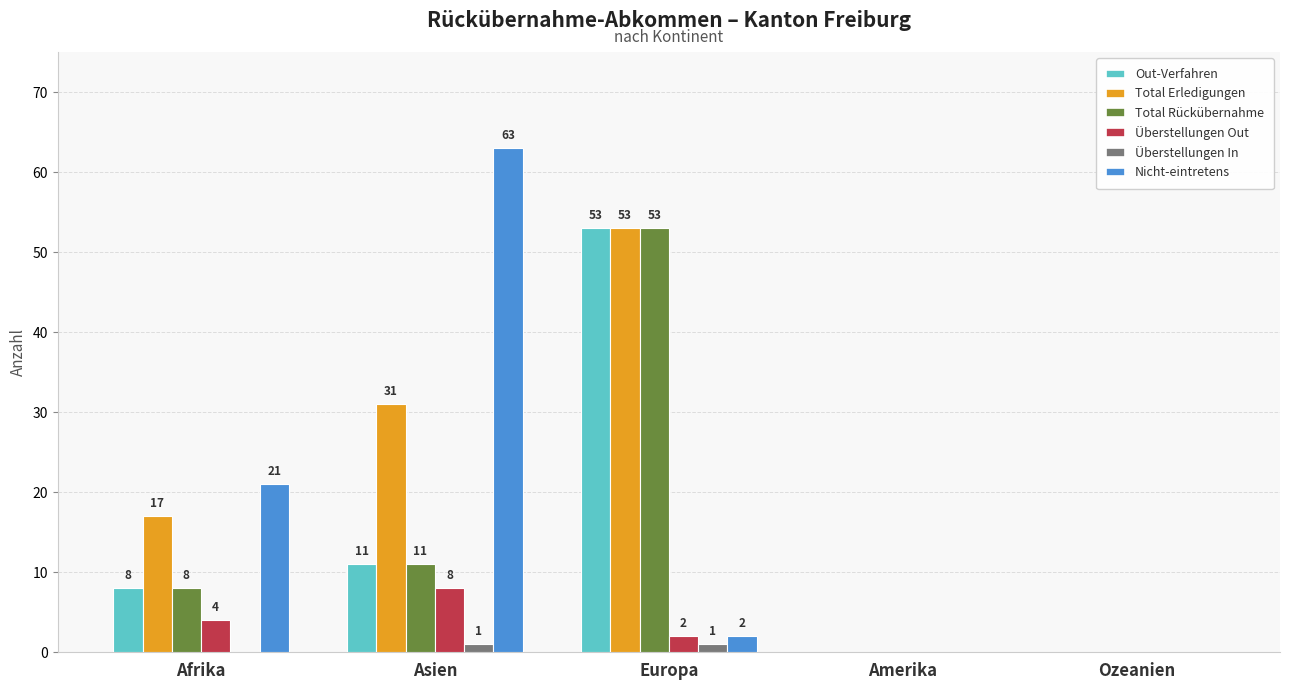

What are all the series names shown in the legend?

Out-Verfahren, Total Erledigungen, Total Rückübernahme, Überstellungen Out, Überstellungen In, Nicht-eintretens